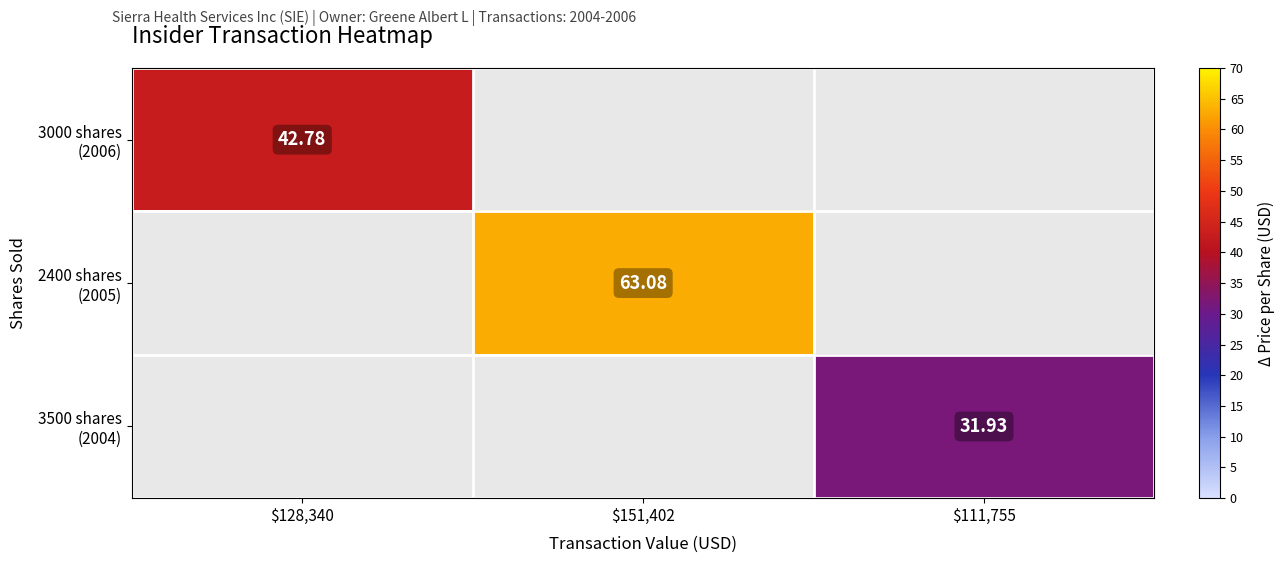

Is the value of 3500 shares (2004) at $151,402 greater than the value of 2400 shares (2005) at $111,755?

No